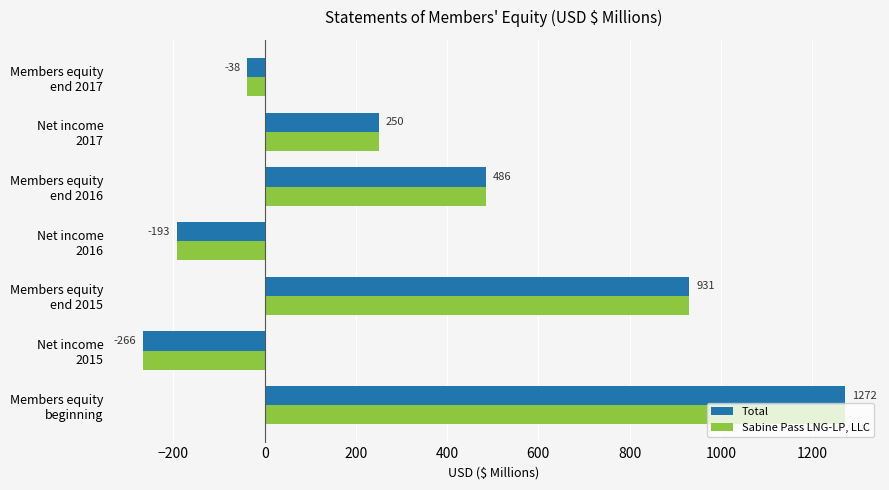

What is the greatest value displayed?

1272